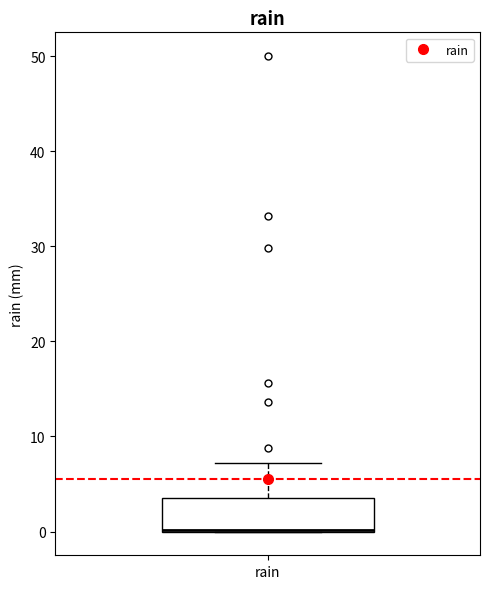

Where is the upper edge of the box for rain on the y-axis? The values are not printed on the chart, so give them approximately, as read against the axis.

4